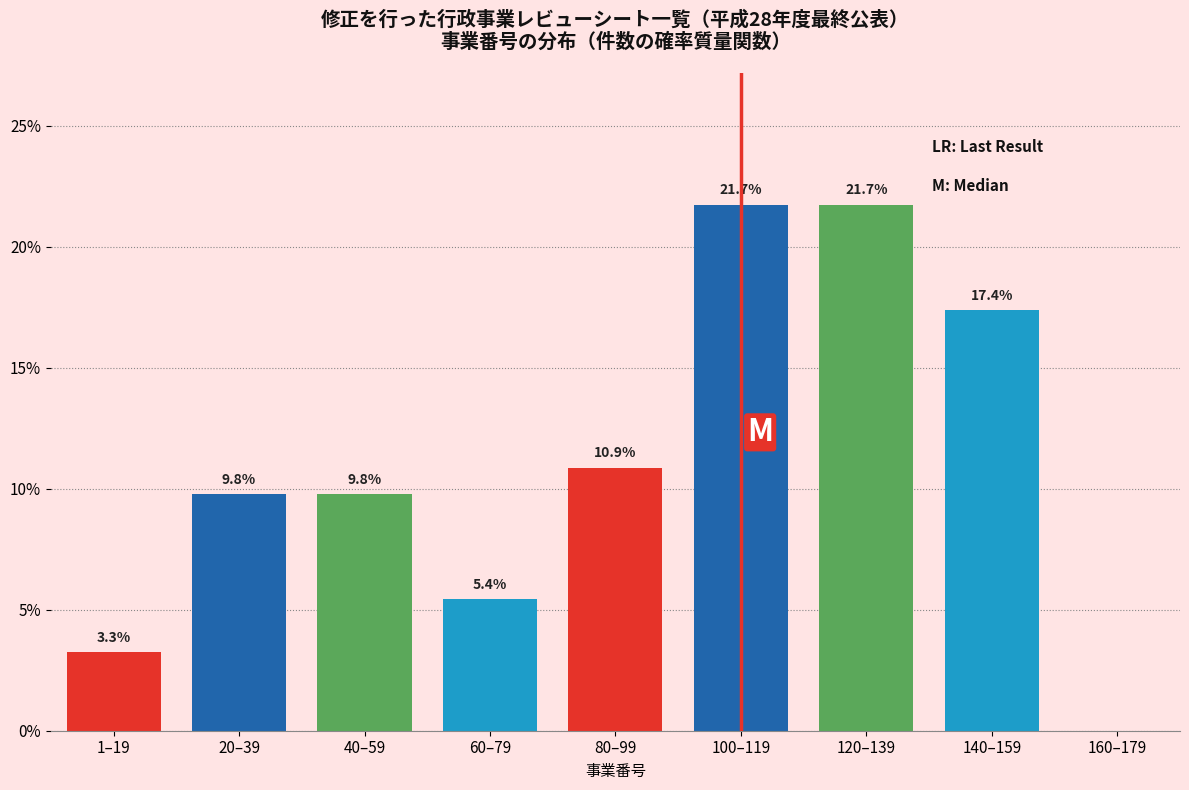

Reading right to left, list all the values displayed in this chart.

160–179=0.0	140–159=17.4	120–139=21.7	100–119=21.7	80–99=10.9	60–79=5.4	40–59=9.8	20–39=9.8	1–19=3.3